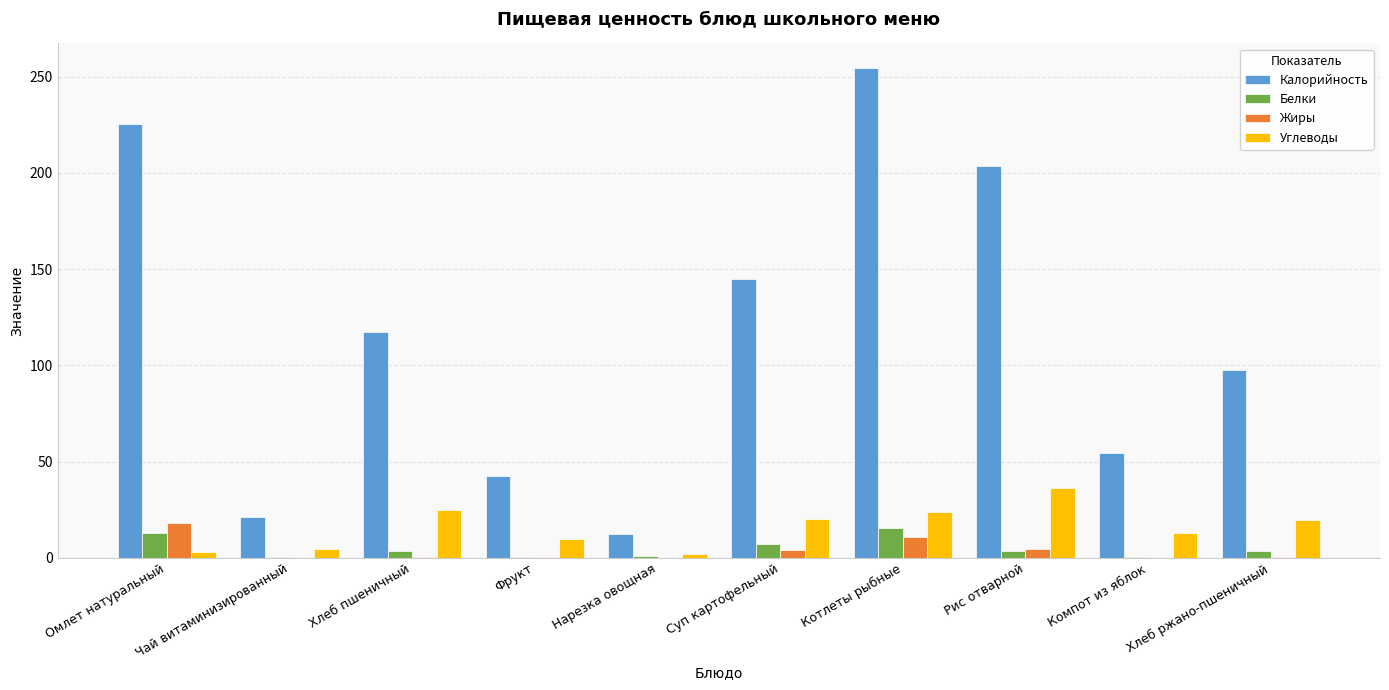

What is the total value across all series at Суп картофельный?

176.5